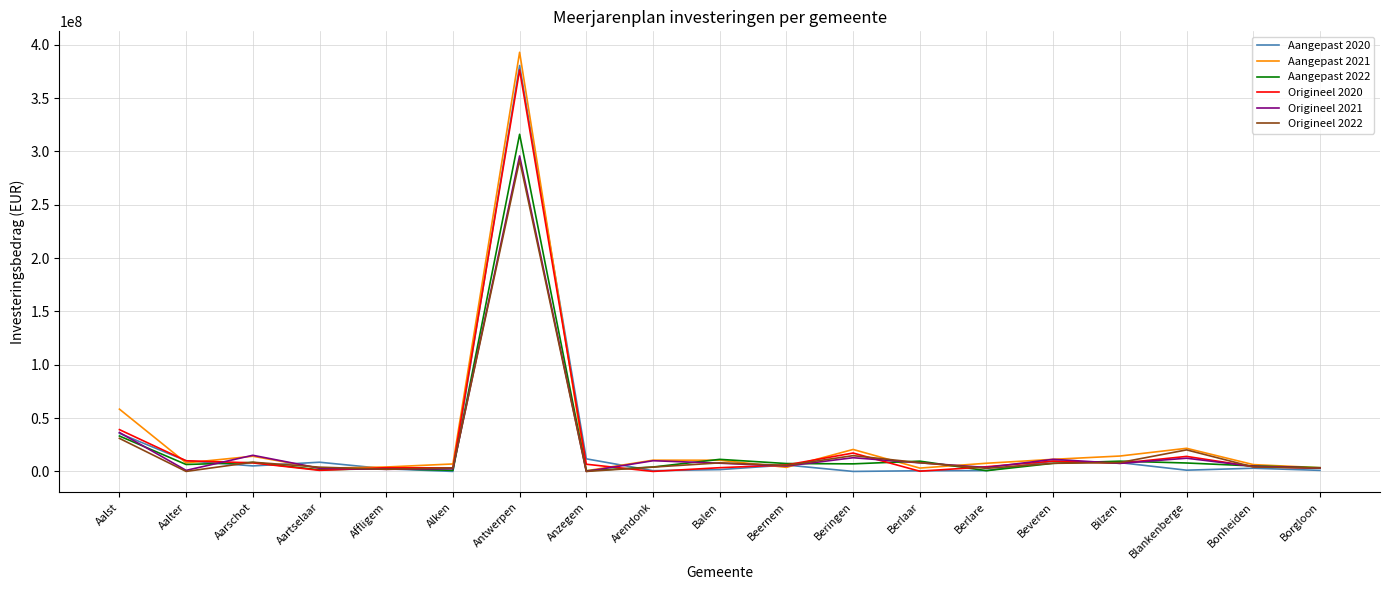

What is the sum of the Aangepast 2022 values at Balen and Anzegem?

11925715.0